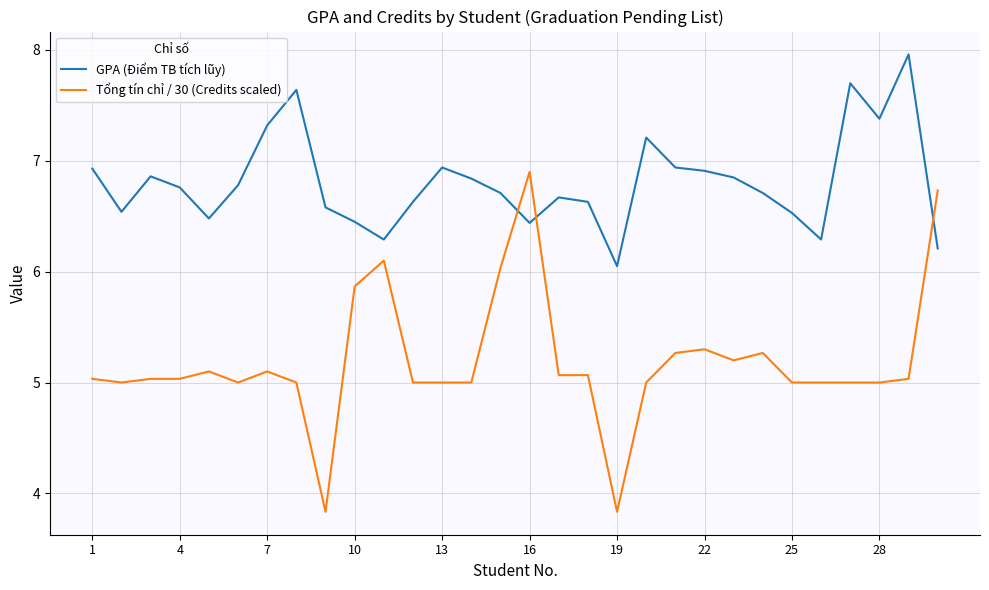

What is the smallest value displayed?

3.8